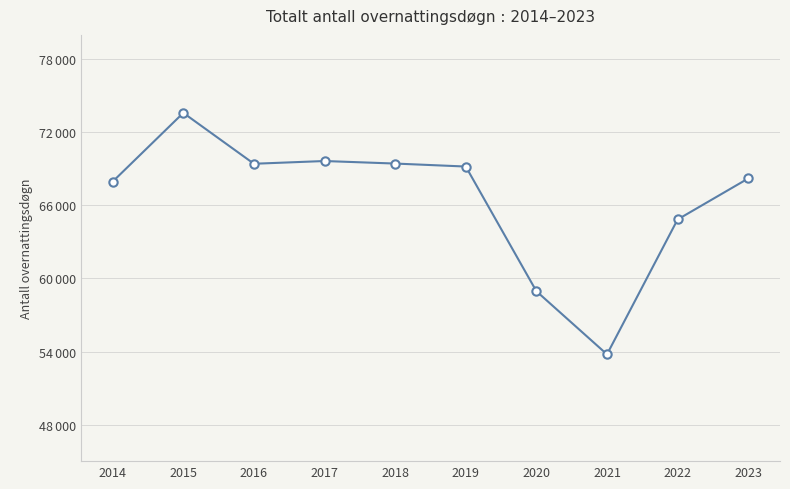

Where does the data first go above 69190?

2015